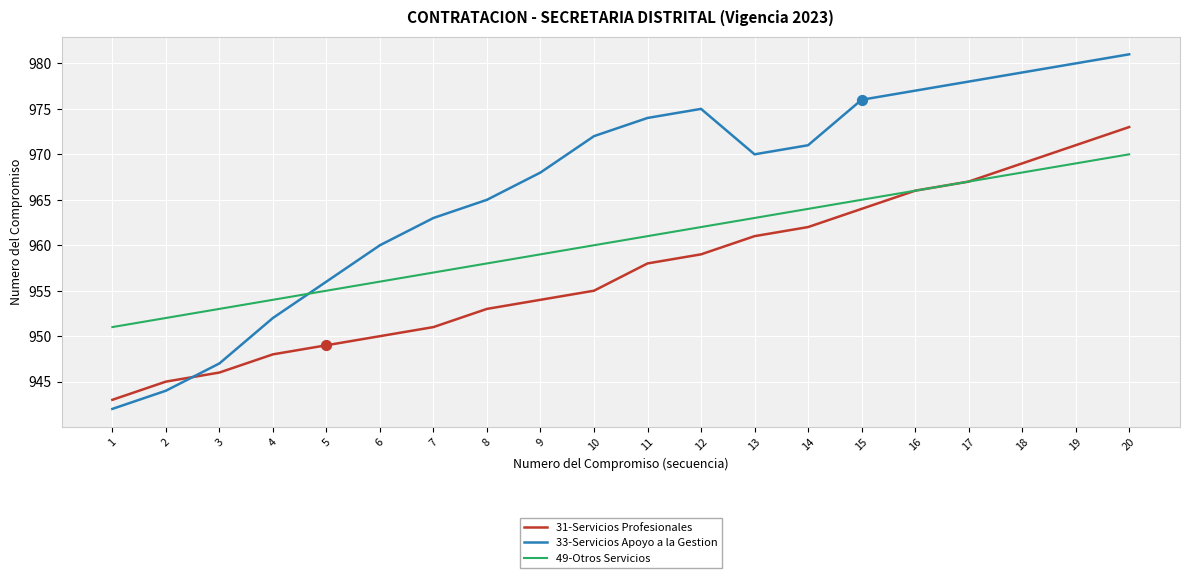

At which category is the sum across all series the highest?

20